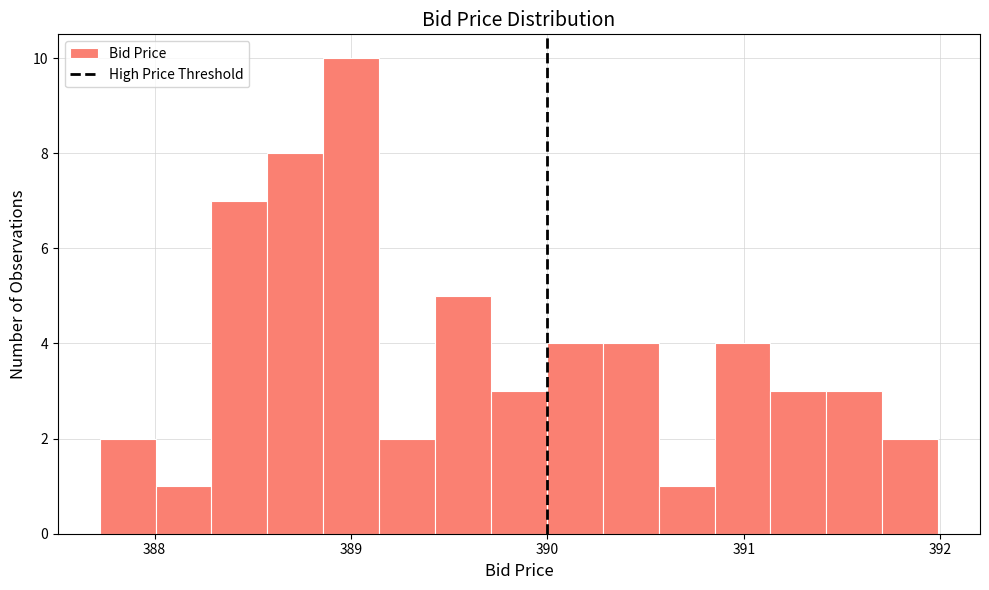

Read against the x-axis, roughly where is the centre of the tallest bar?

389.0